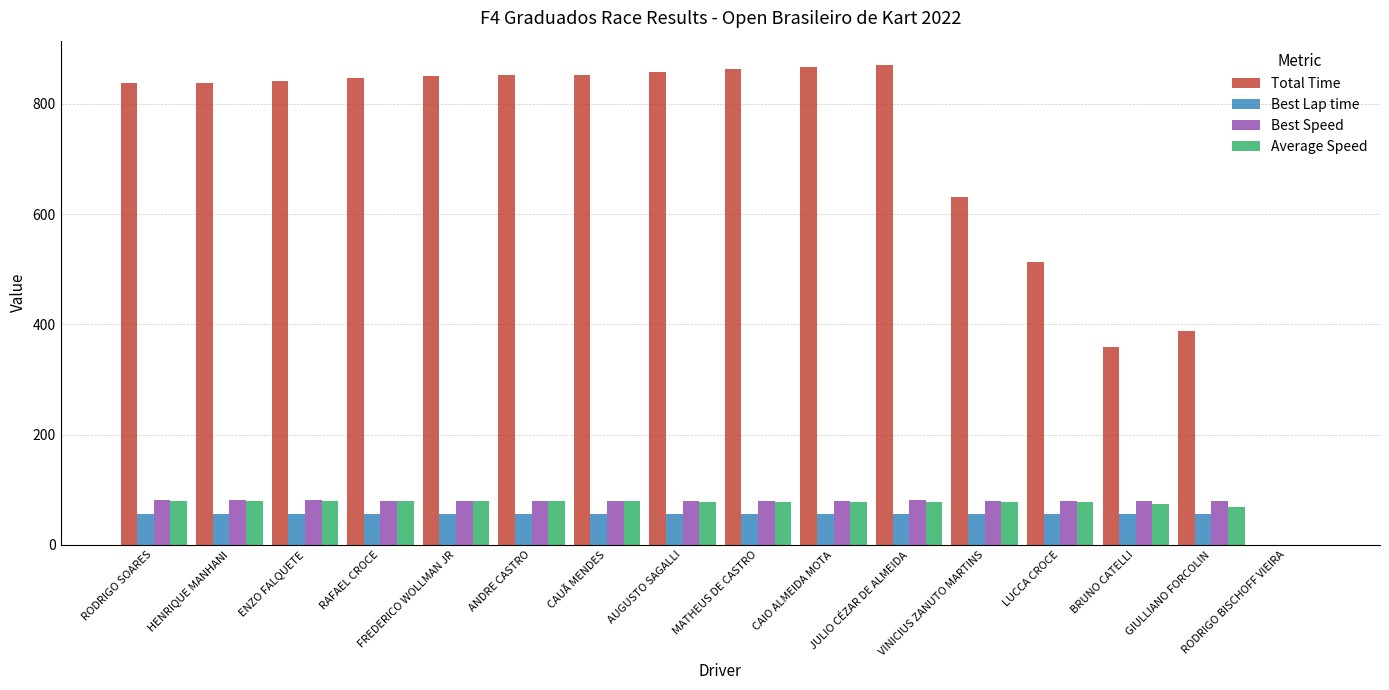

Are the bars grouped side by side (vs. stacked)?

Yes